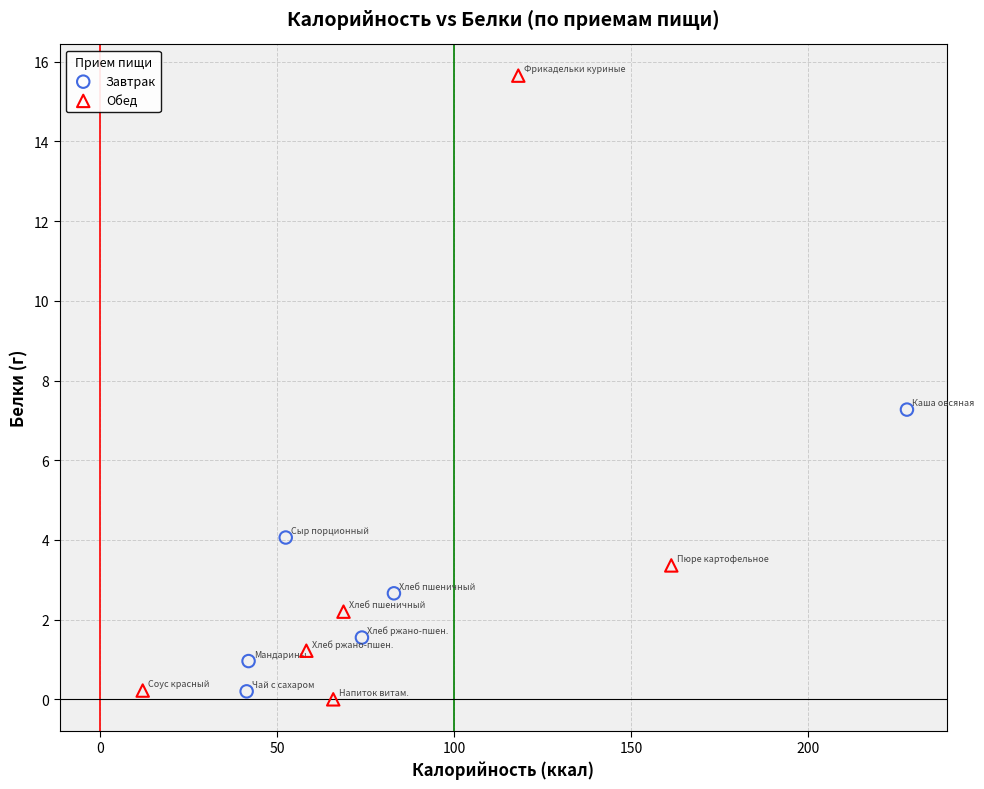

Which series contains the highest Y value?

Обед